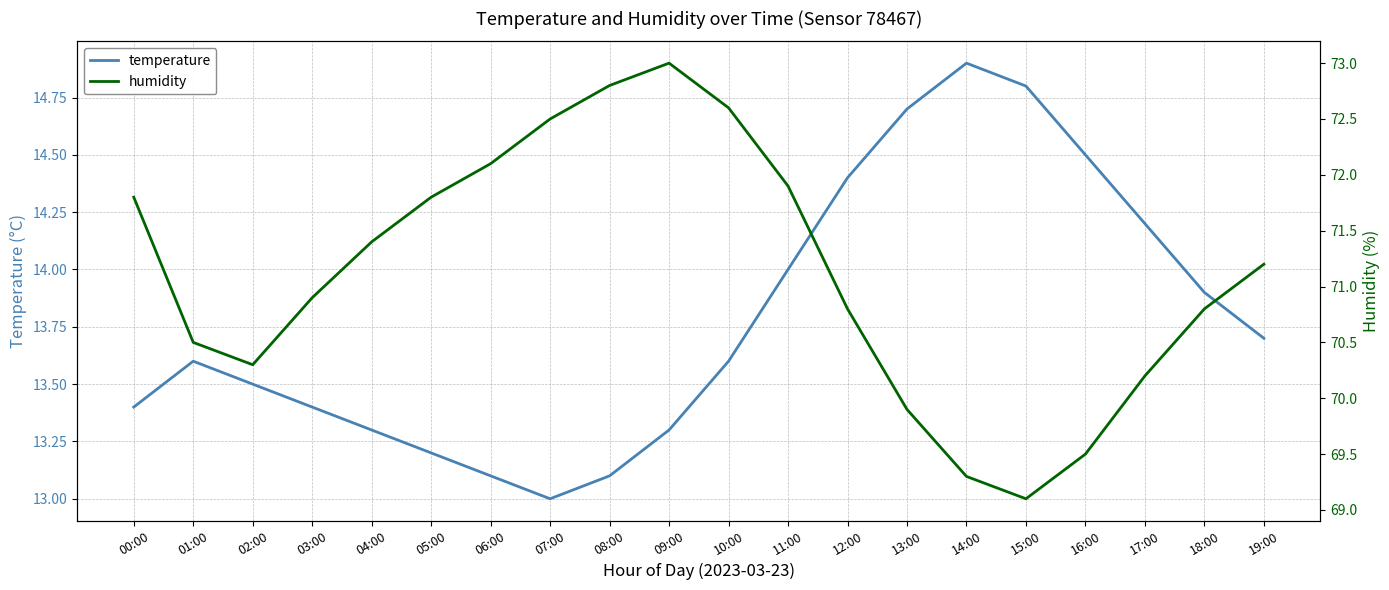

What is the label of the 13th point from the right?

07:00